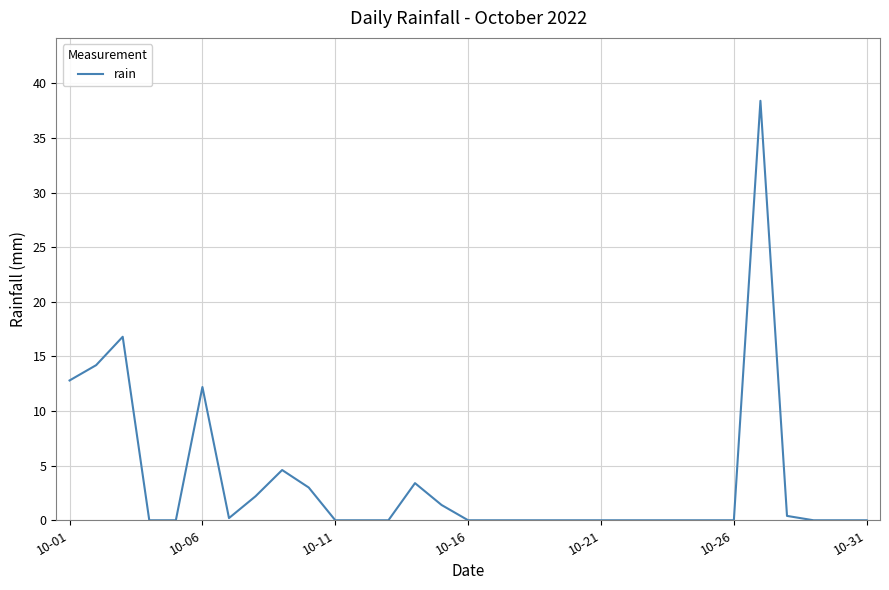

What is the difference between the maximum and minimum values?

38.4